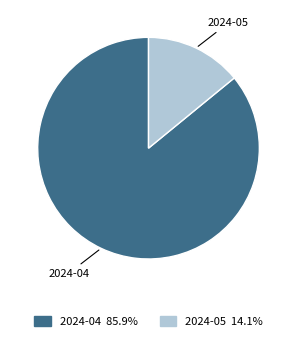

Which has a higher value, 2024-04 or 2024-05?

2024-04